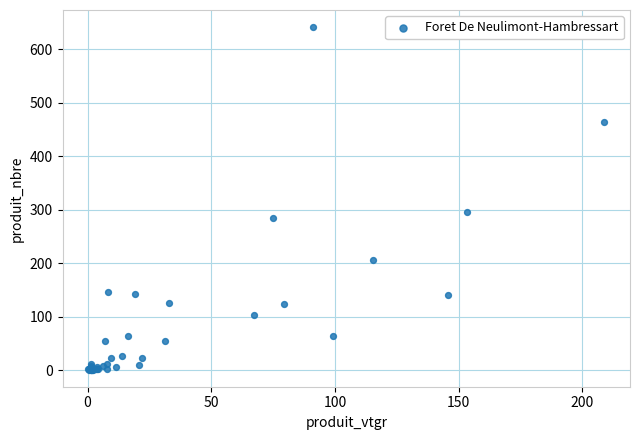

What Y value in the scatter plot is closest to 321?

296